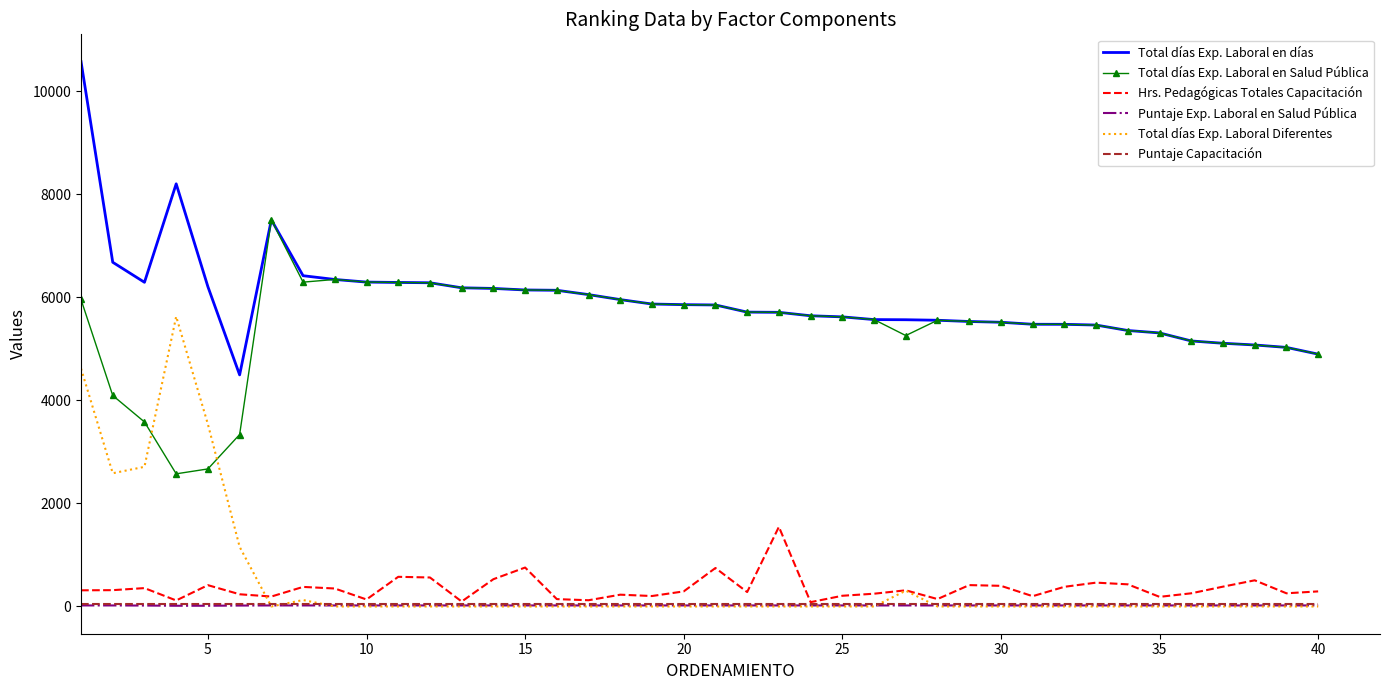

How many intersections are there between Total días Exp. Laboral Diferentes and Total días Exp. Laboral en Salud Pública?

2